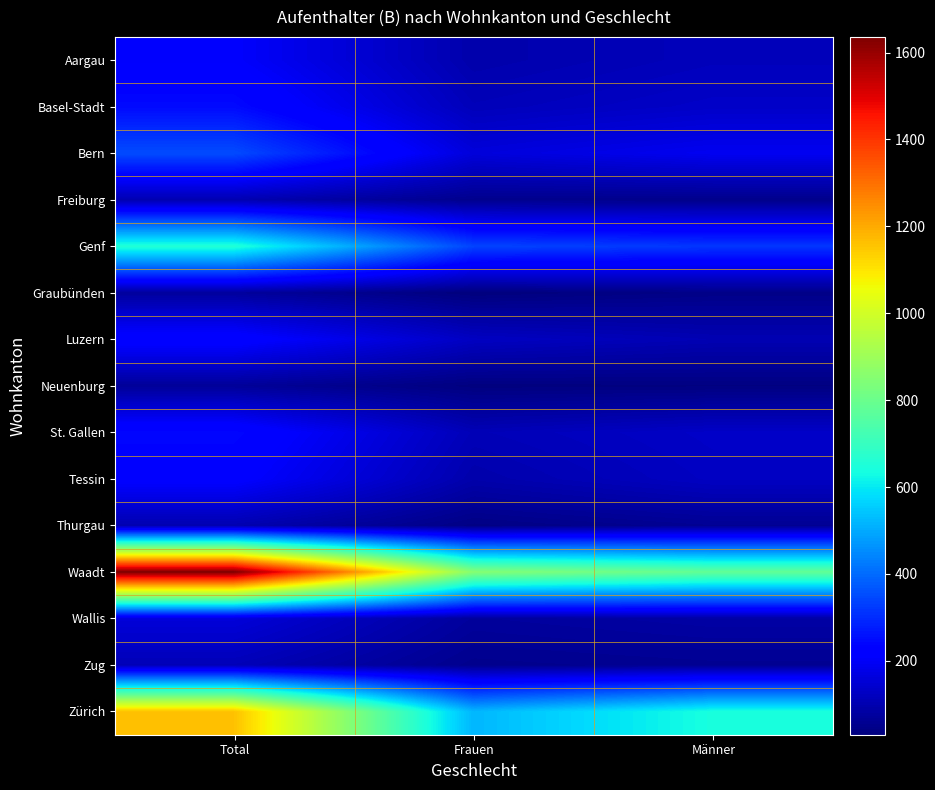

Between Männer and Total, which is larger?

Total